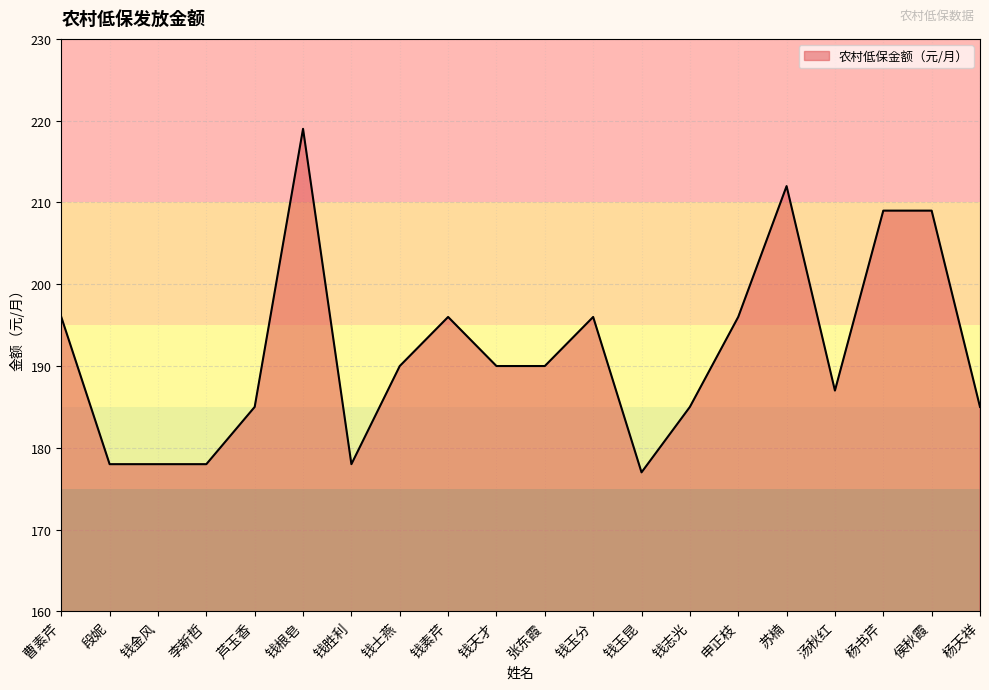

Which has a higher value, 钱胜利 or 钱玉分?

钱玉分